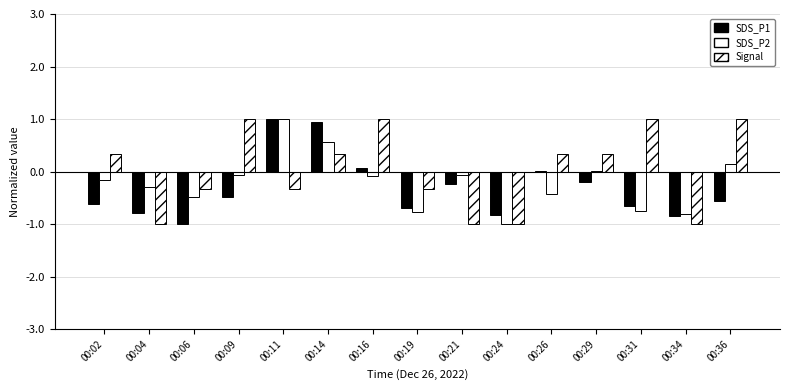

At which label does Signal first exceed 0?

00:02